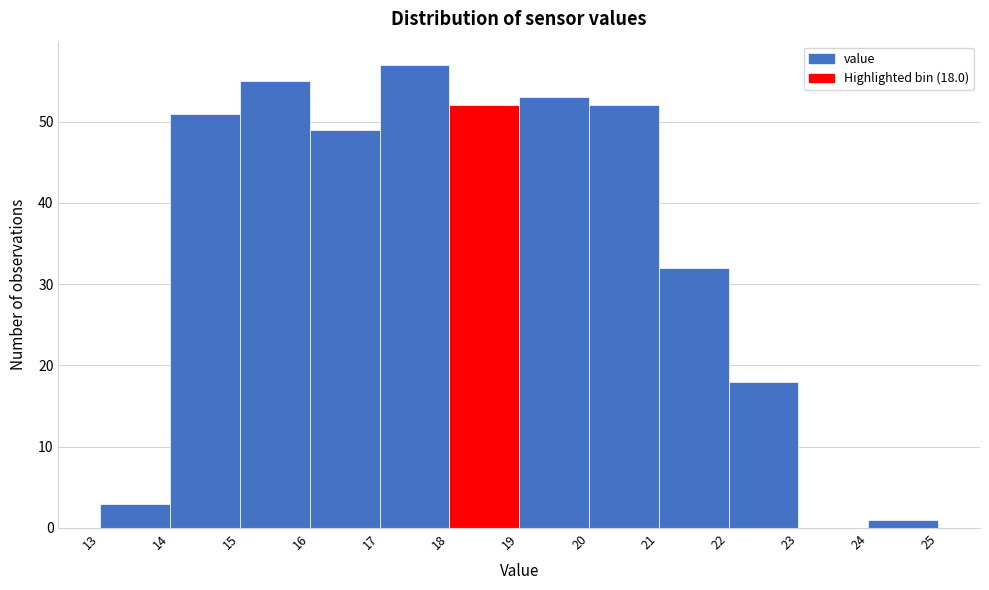

Over which range of the x-axis is the bar tallest?

17 to 18